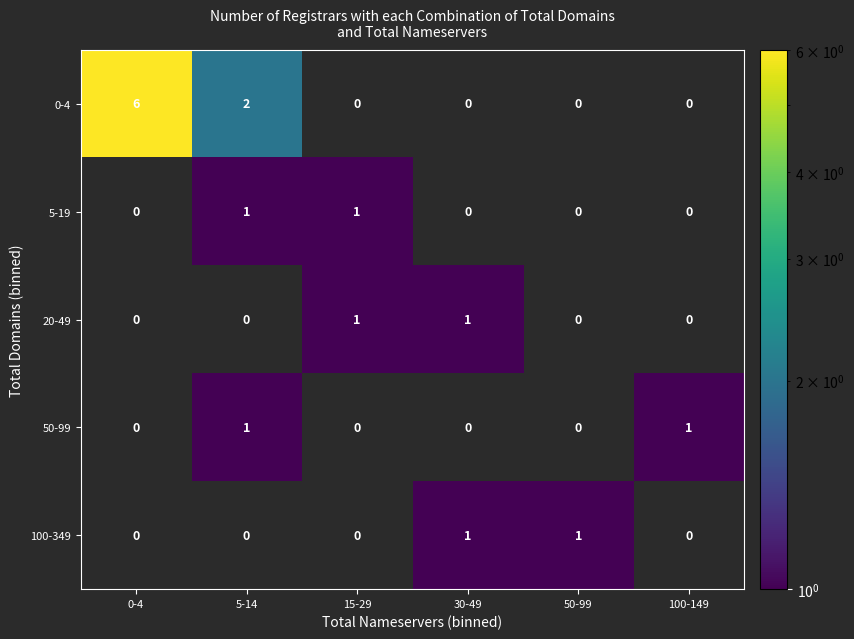

Reading left to right, list all the values displayed in this chart.

0-4: 6	2	0	0	0	0
5-19: 0	1	1	0	0	0
20-49: 0	0	1	1	0	0
50-99: 0	1	0	0	0	1
100-349: 0	0	0	1	1	0